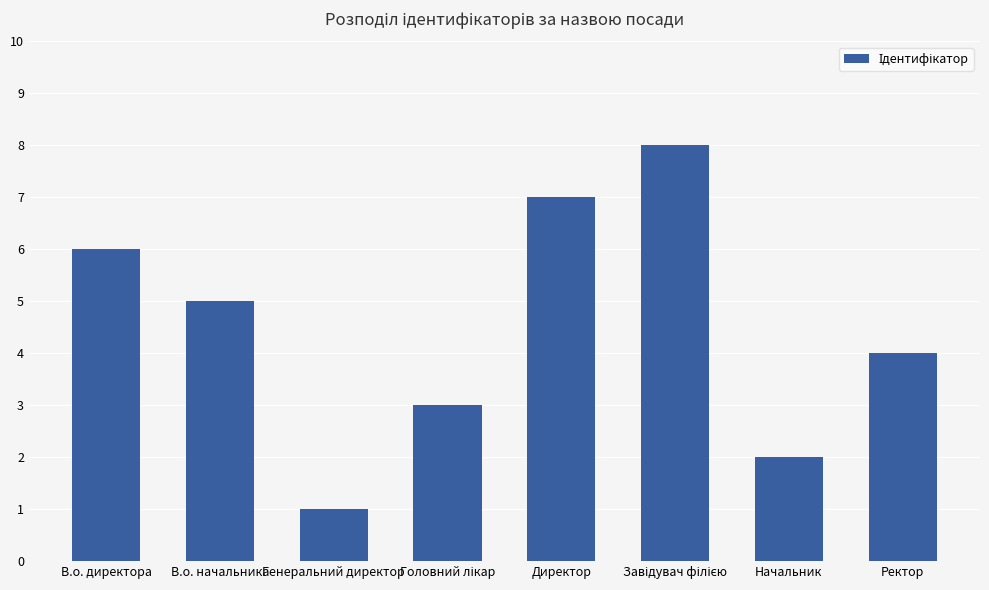

Reading left to right, extract all data points from this chart.

6	5	1	3	7	8	2	4